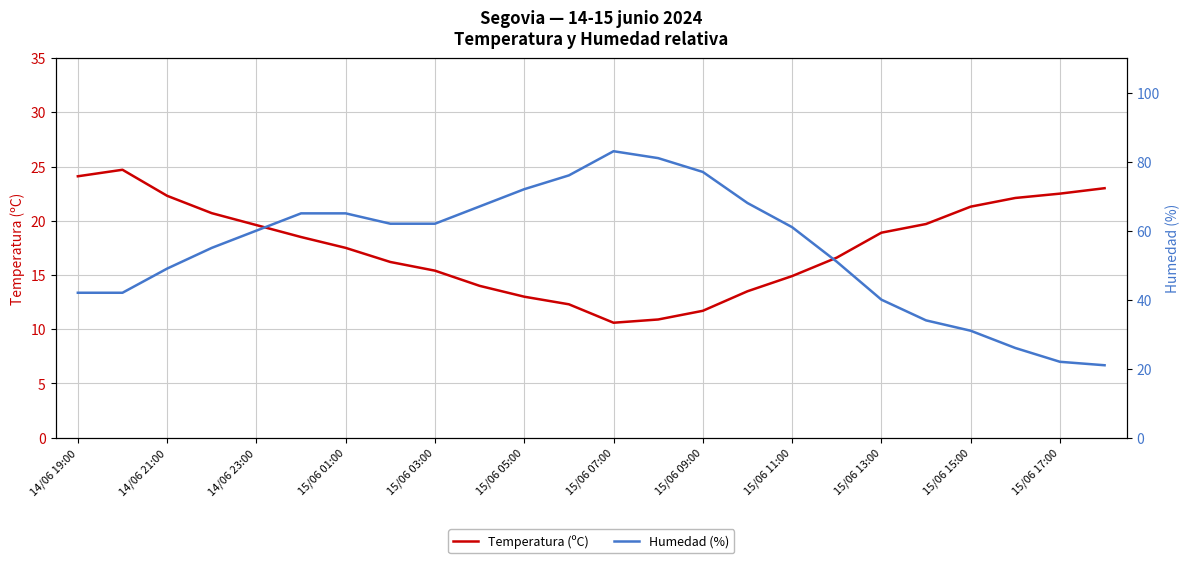

What is the minimum value for Temperatura (ºC)?

10.6